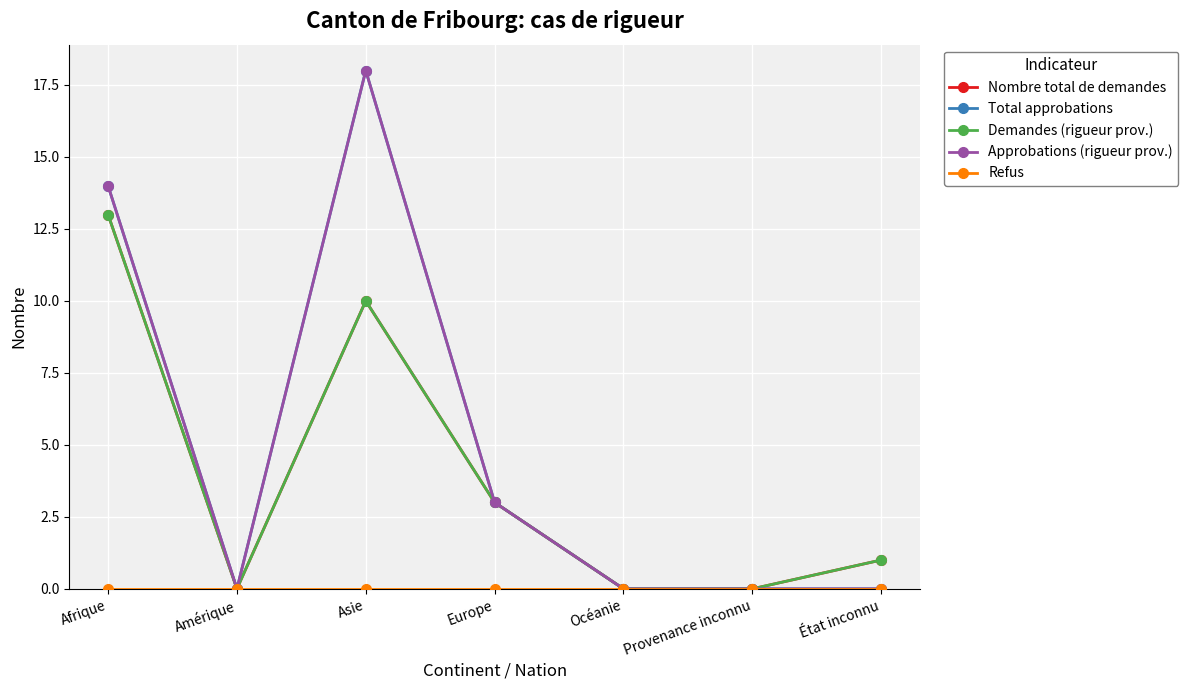

True or false: Refus and Total approbations cross at least once.

False